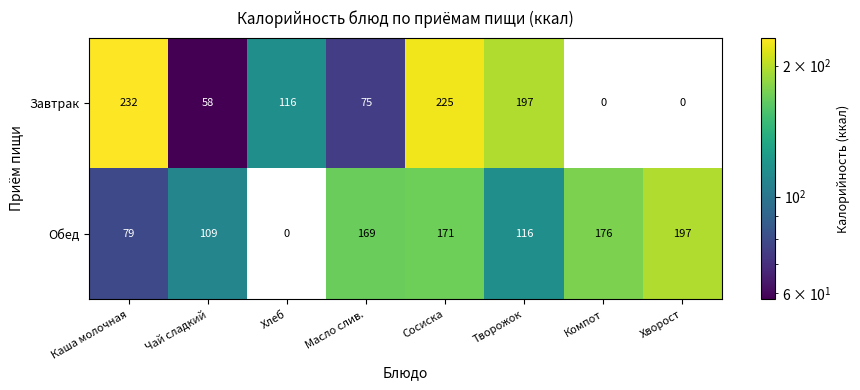

Reading right to left, extract all data points from this chart.

Завтрак: Хворост=0	Компот=0	Творожок=197	Сосиска=225	Масло слив.=75	Хлеб=116	Чай сладкий=58	Каша молочная=232
Обед: Хворост=197	Компот=176	Творожок=116	Сосиска=171	Масло слив.=169	Хлеб=0	Чай сладкий=109	Каша молочная=79